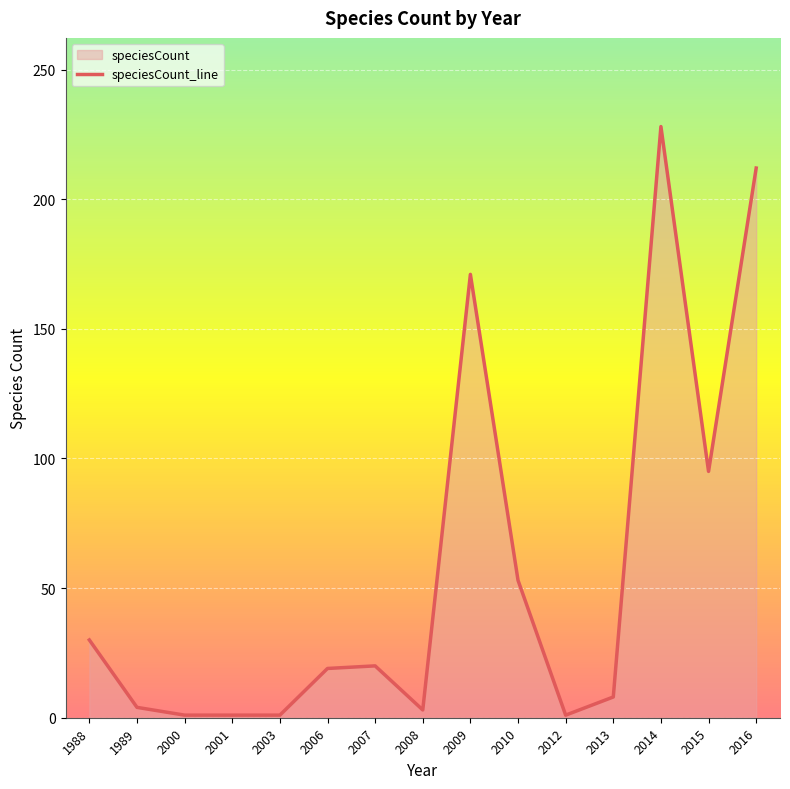

What is the average value?

56